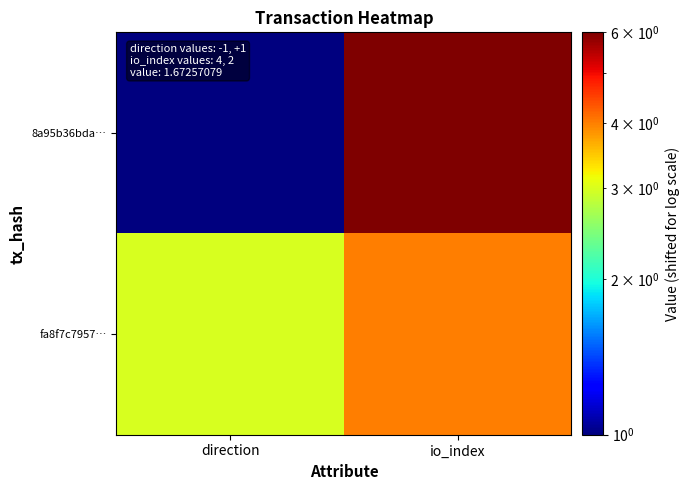

Reading left to right, extract all data points from this chart.

8a95b36bda…: direction=1	io_index=6
fa8f7c7957…: direction=3	io_index=4